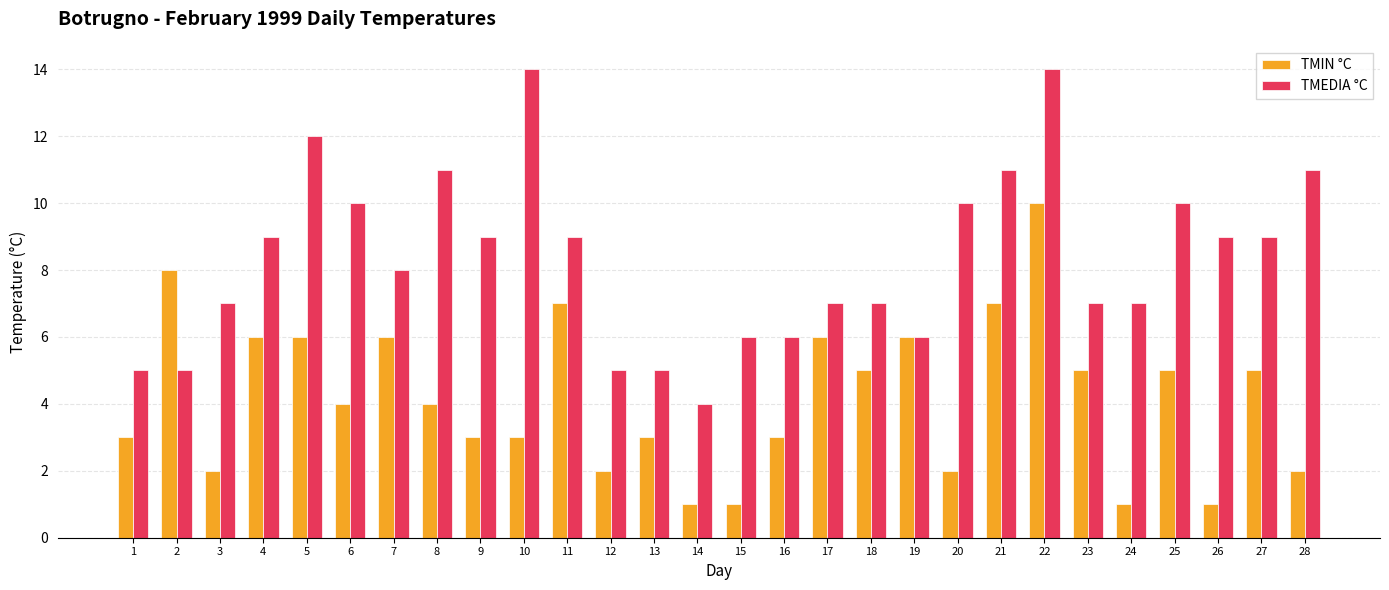

How many data points does each series have?

28